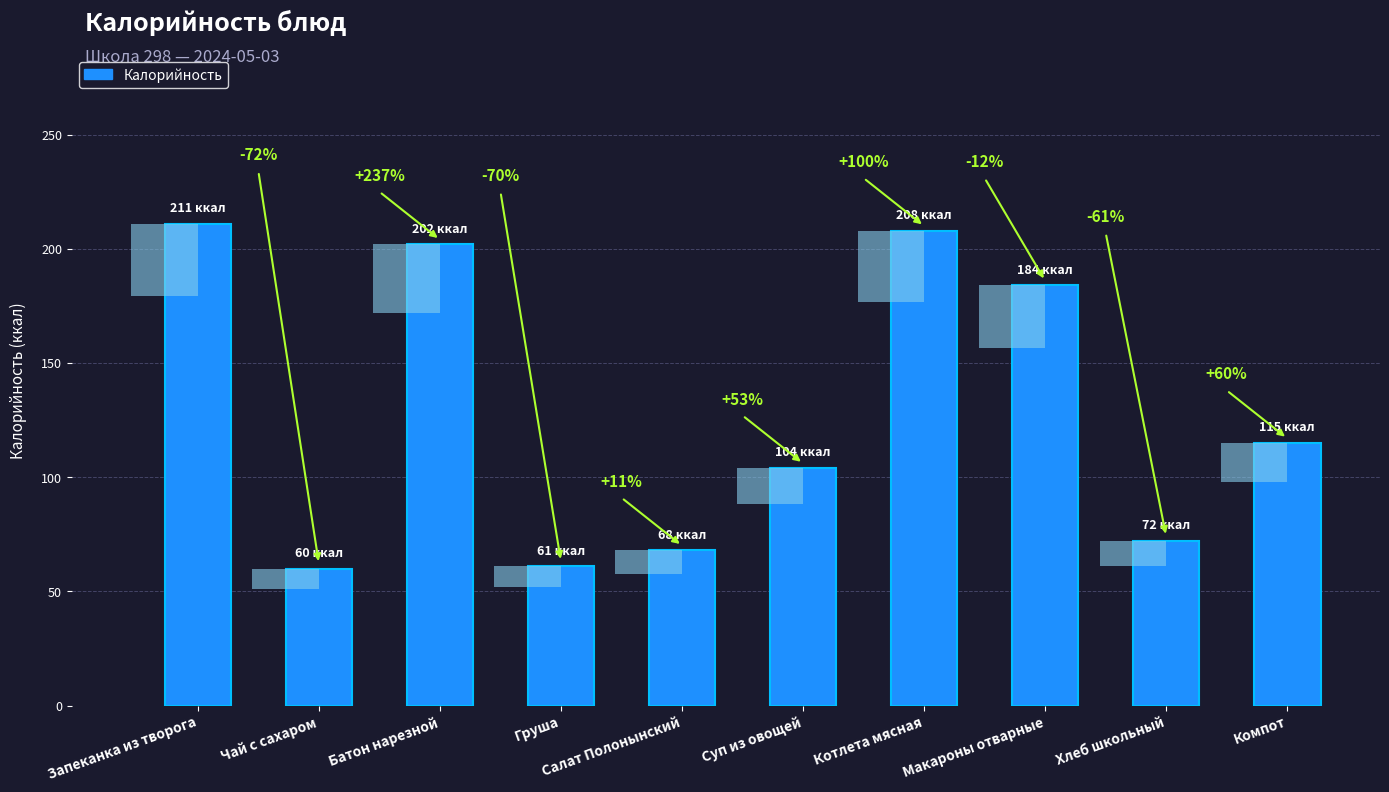

Between Чай с сахаром and Груша, which is larger?

Груша